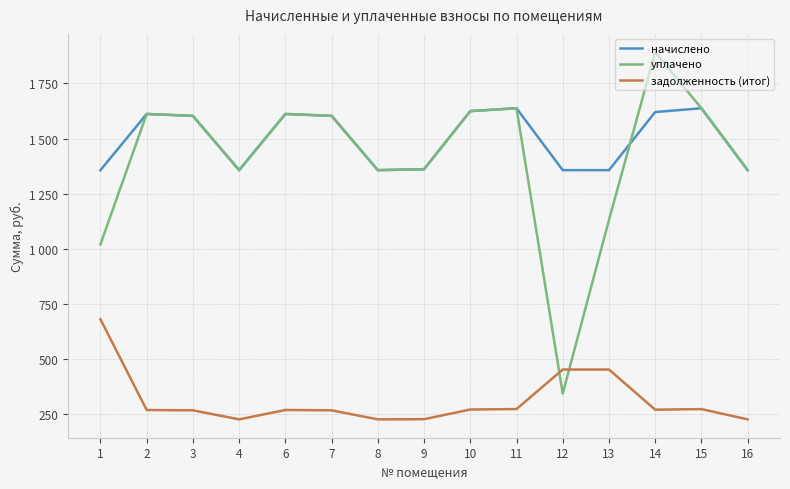

Is this an area chart (filled region under the line)?

No